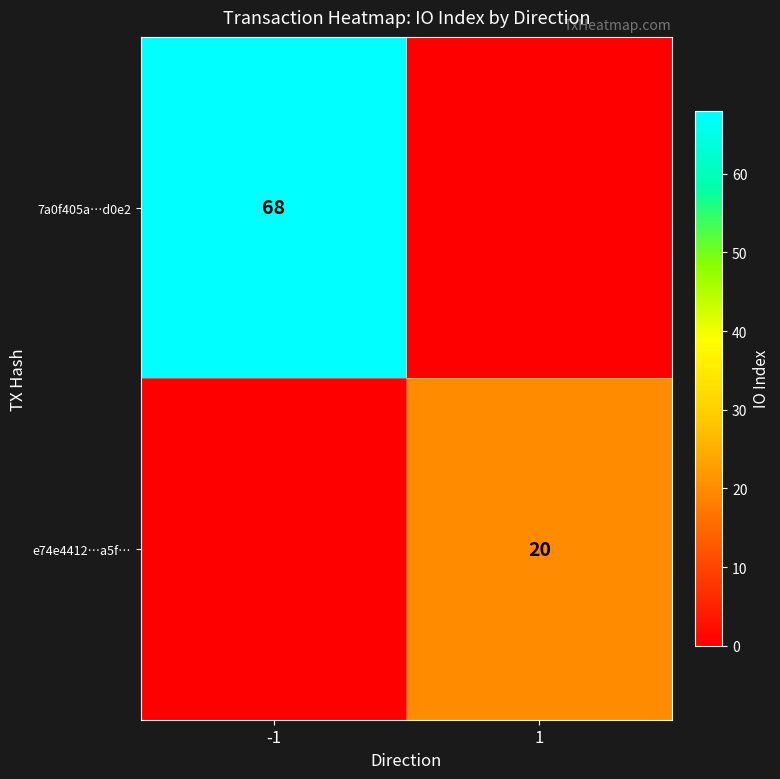

True or false: 7a0f405a…d0e2 has a value of 29 at -1.

False